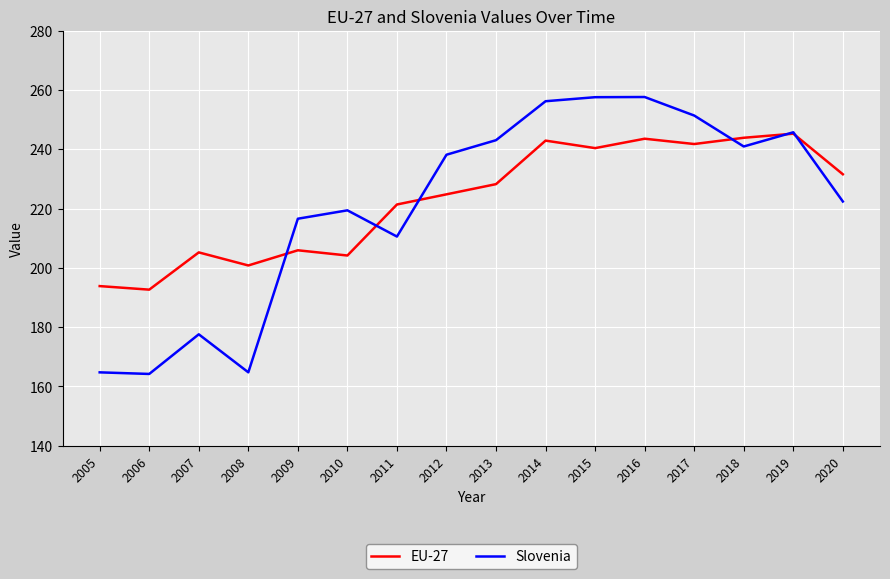

List the series in order of their peak value, lowest first.

EU-27, Slovenia